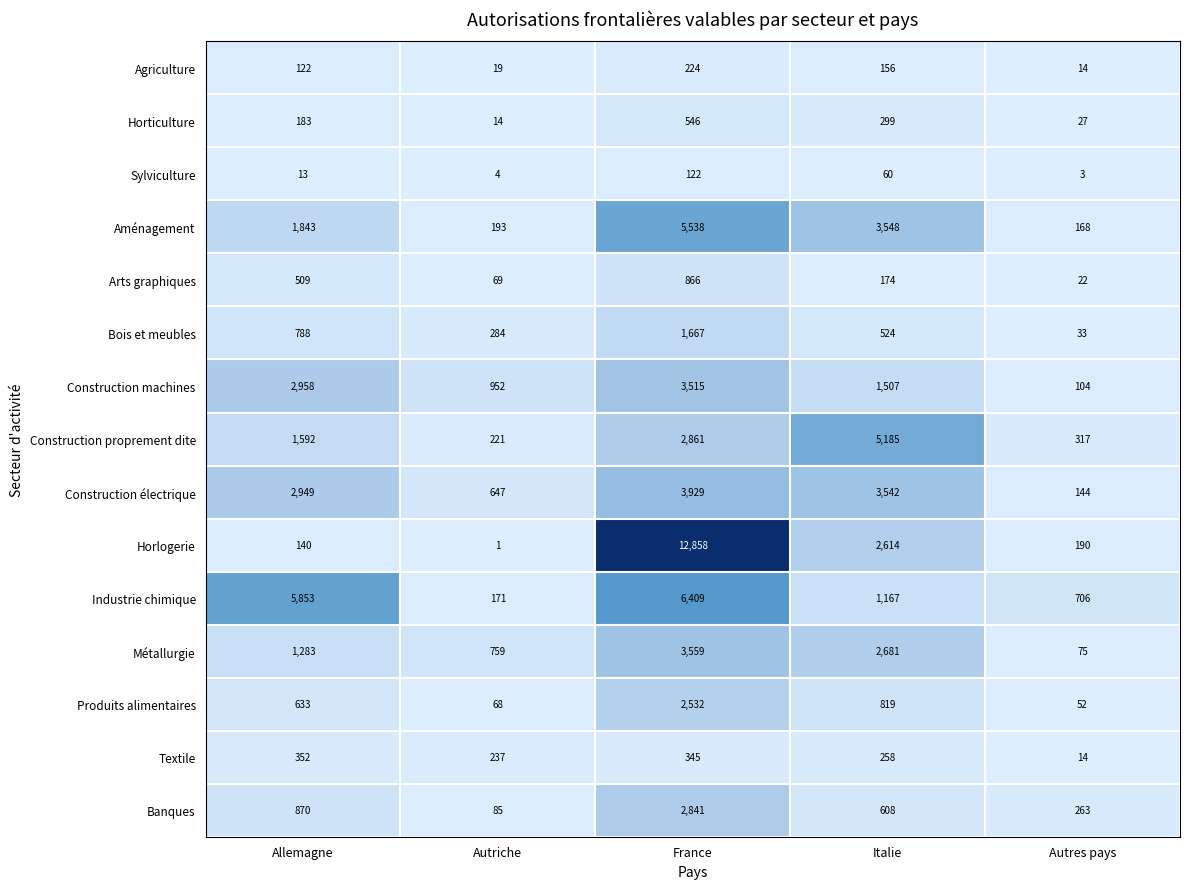

Count the number of categories in the chart.

5